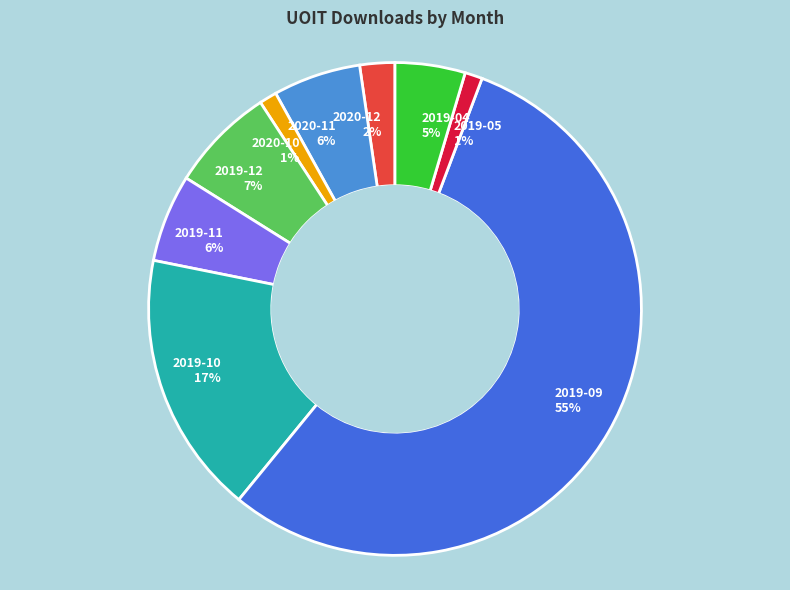

To the nearest percent, what is the difference between the 2020-11 and 2019-10 slice percentages?

11%